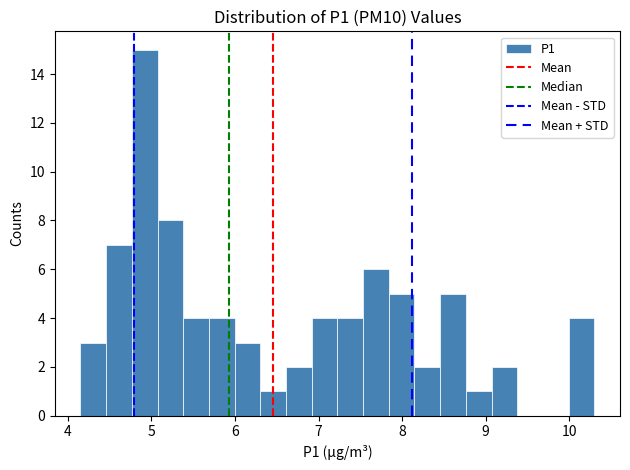

Around what value on the x-axis is the tallest bar? Give the approximate position of its centre, as read against the axis.

4.9